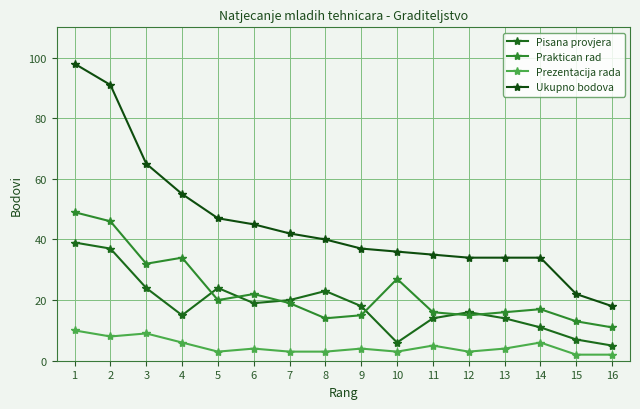

Does the chart display data point markers on the line(s)?

Yes